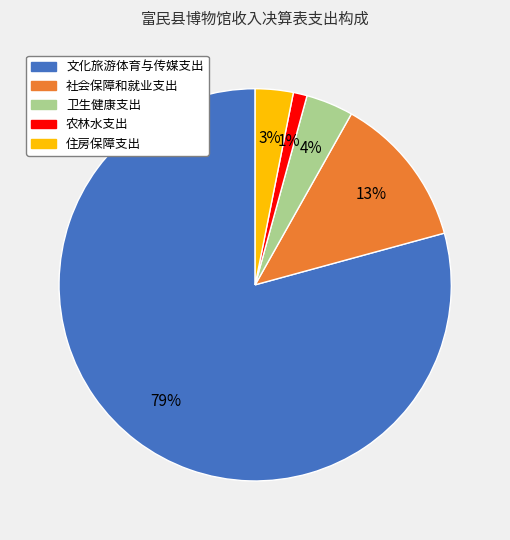

The 社会保障和就业支出 slice represents 25% of the pie. True or false?

False